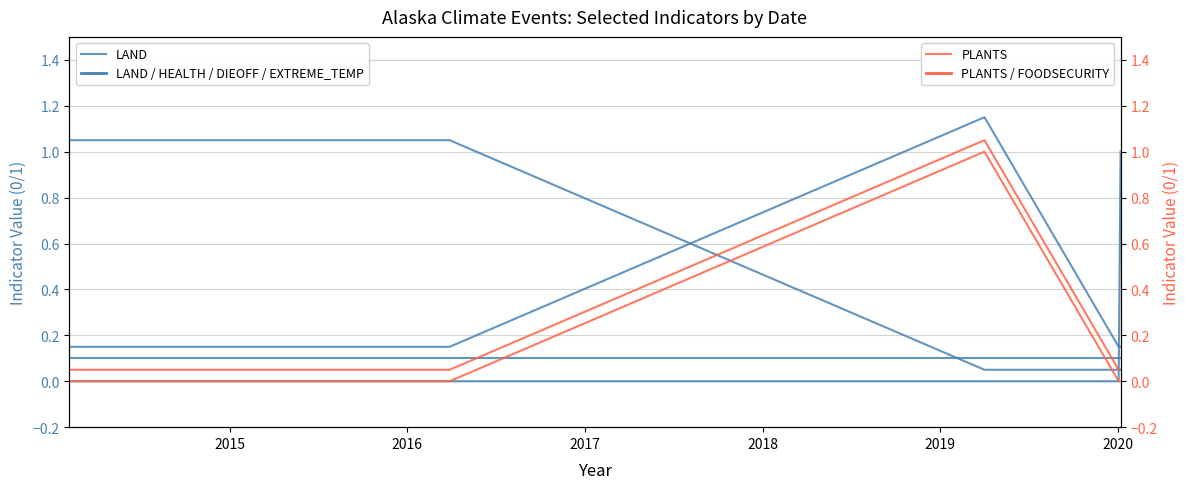

Which series has the largest total across all categories?

LAND